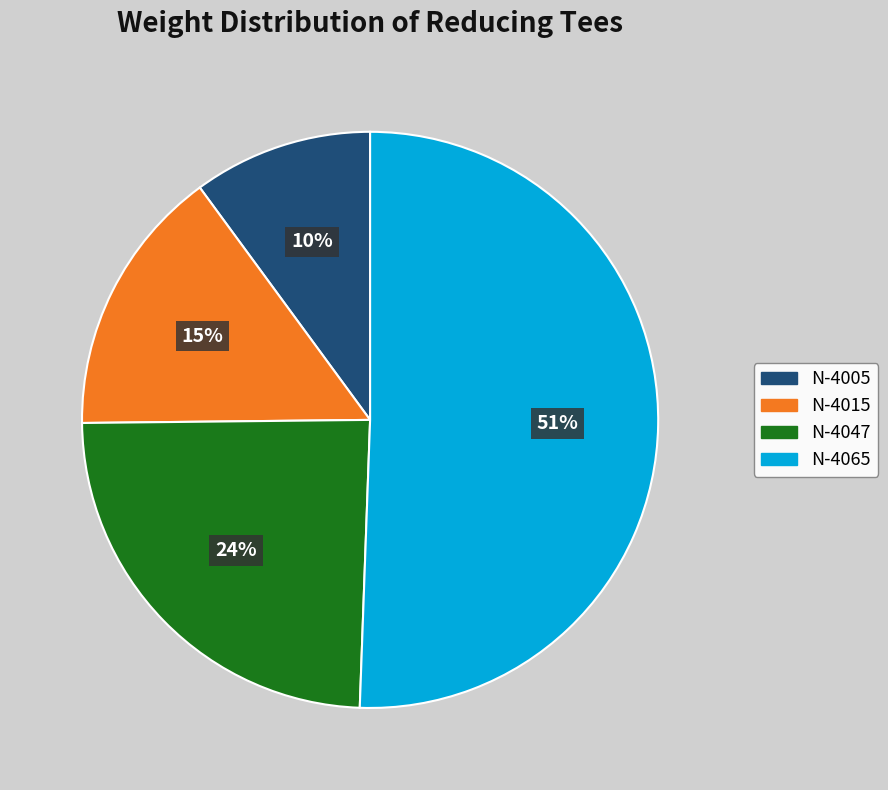

Which slice is the smallest?

N-4005